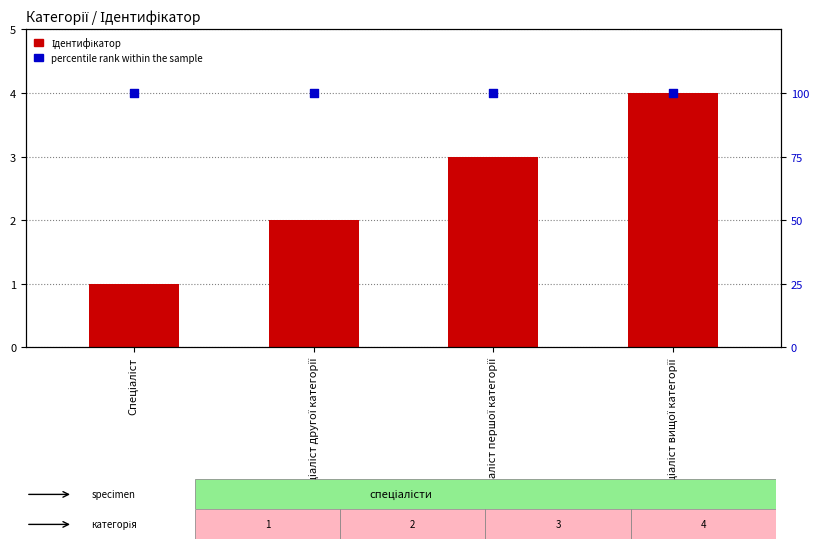

Which series reaches the maximum Y coordinate?

percentile rank within the sample